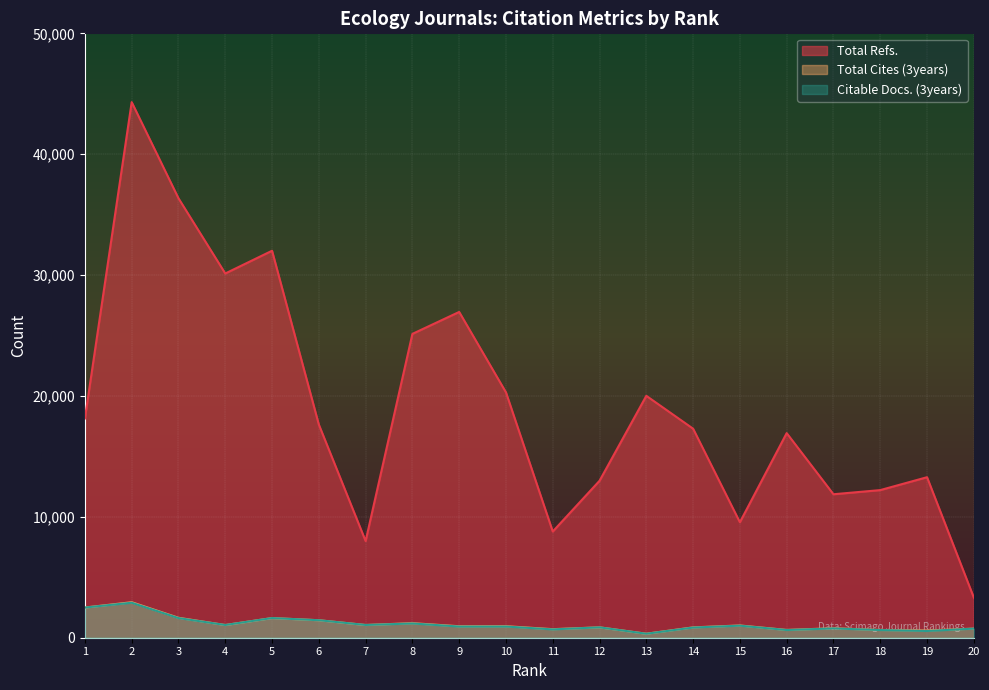

Which label corresponds to the largest value in the chart?

2